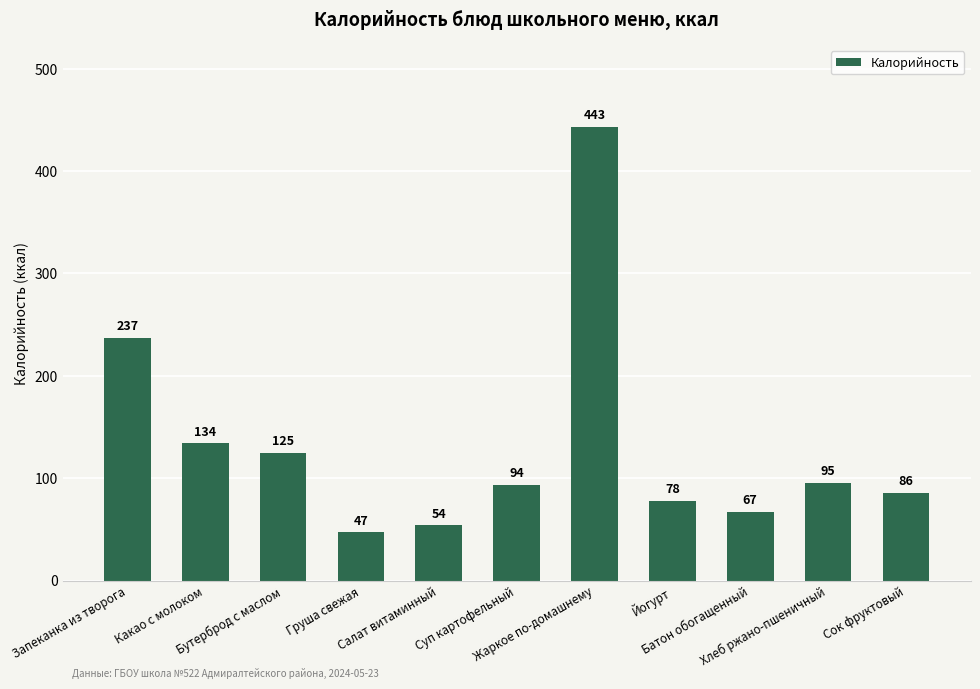

What is the label of the 10th bar from the left?

Хлеб ржано-пшеничный